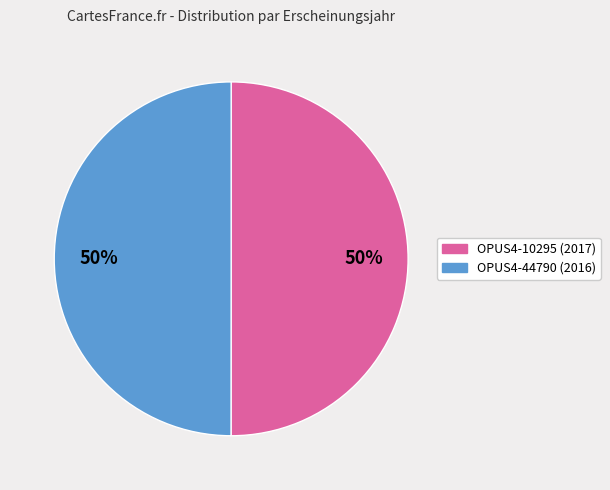

To the nearest percent, what is the combined percentage of OPUS4-44790 and OPUS4-10295?

100%